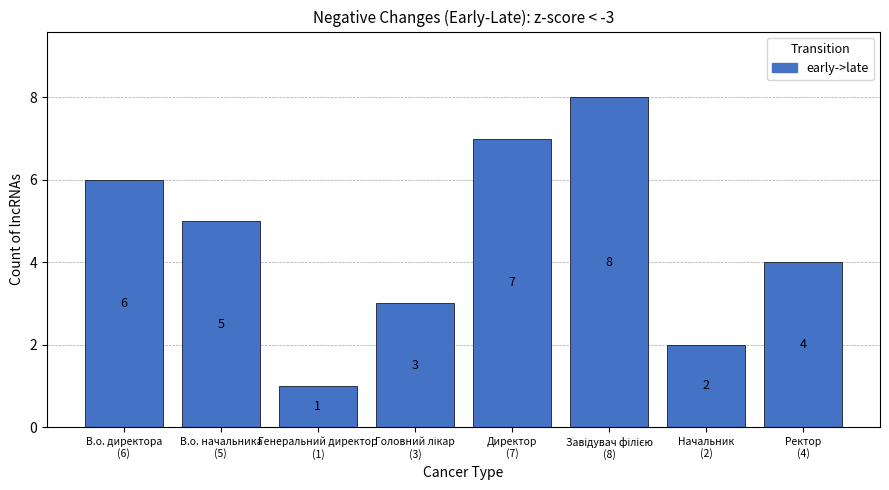

The chart shows a value of 7 at Ректор
(4). True or false?

False